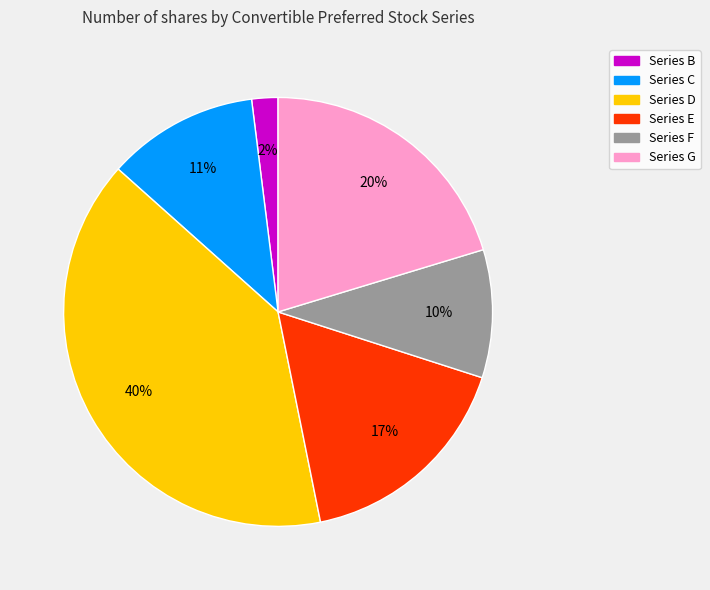

To the nearest percent, what is the average slice percentage?

17%